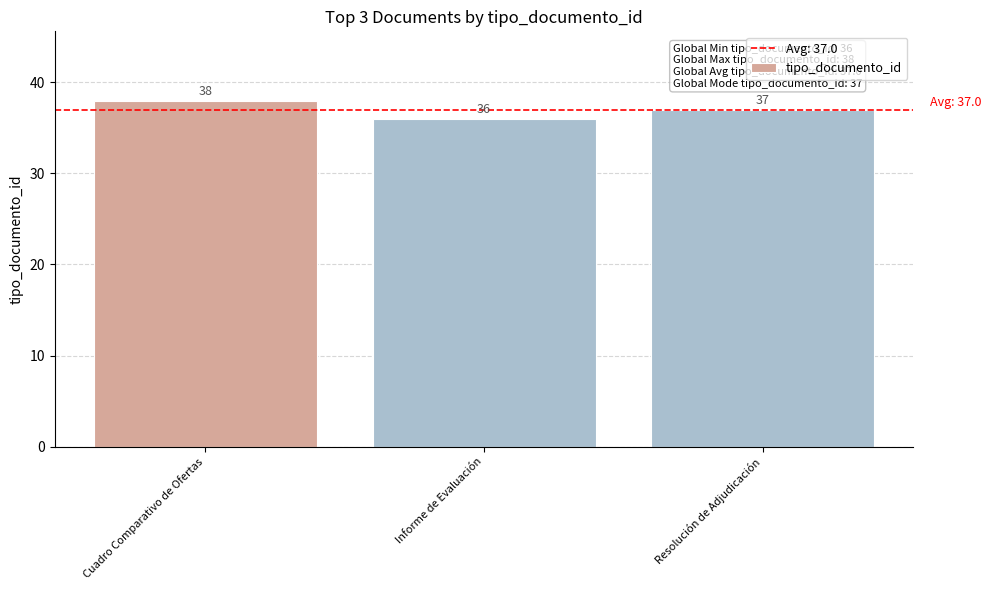

How many data points are less than 37?

1